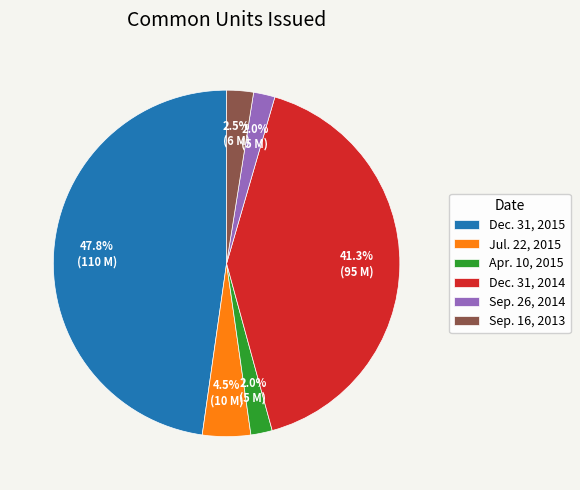

Is Sep. 16, 2013 the majority of the pie?

No